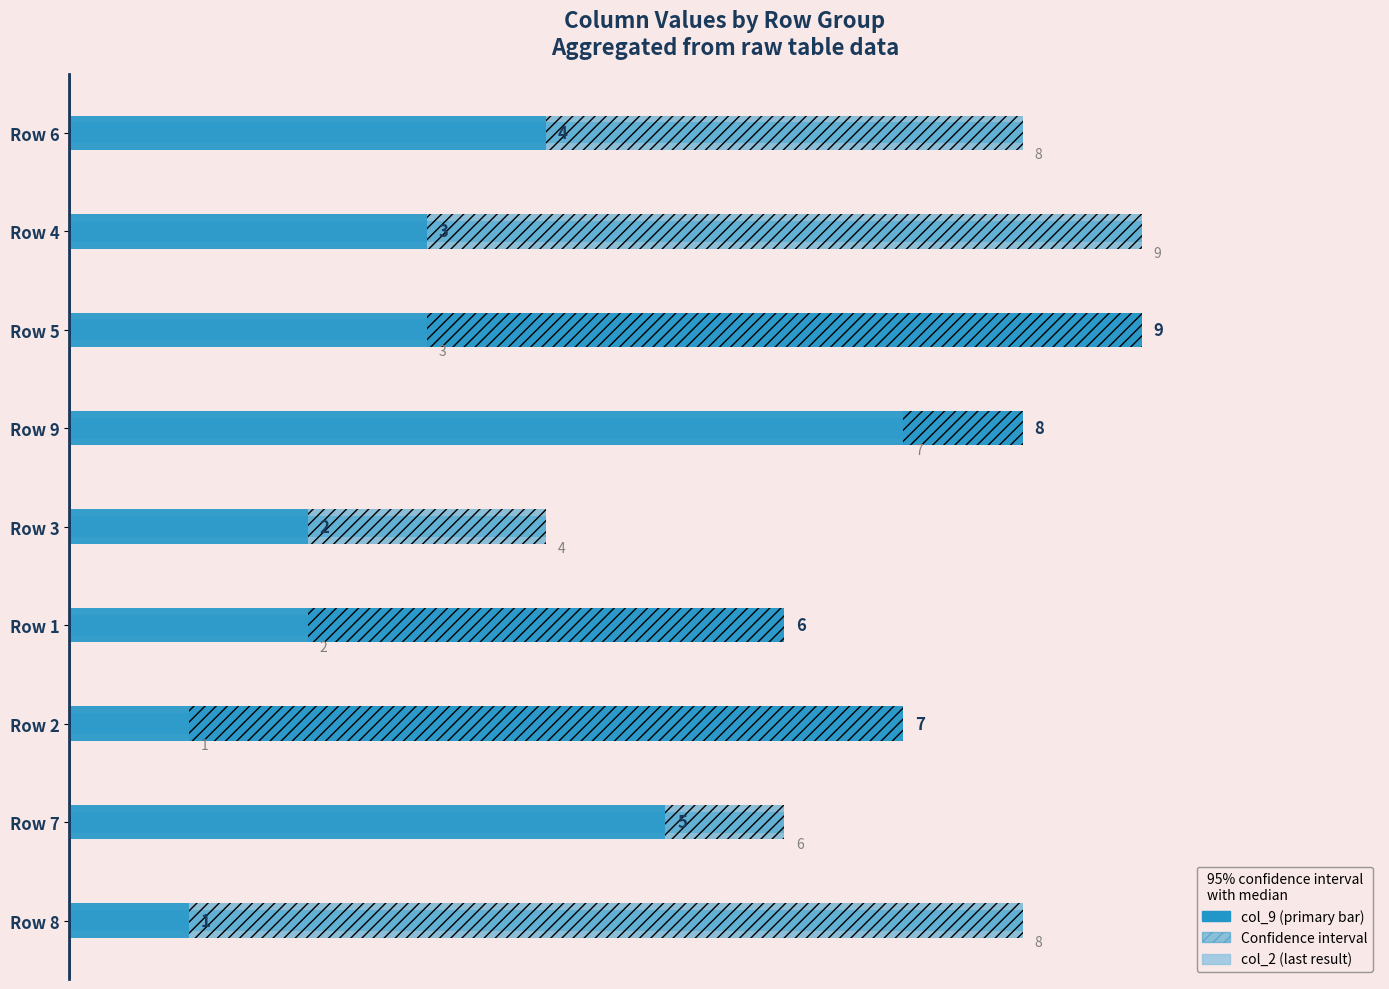

Reading right to left, extract all data points from this chart.

col_2 (secondary): 8	9	3	7	4	2	1	6	8
col_9 (primary): 4	3	9	8	2	6	7	5	1